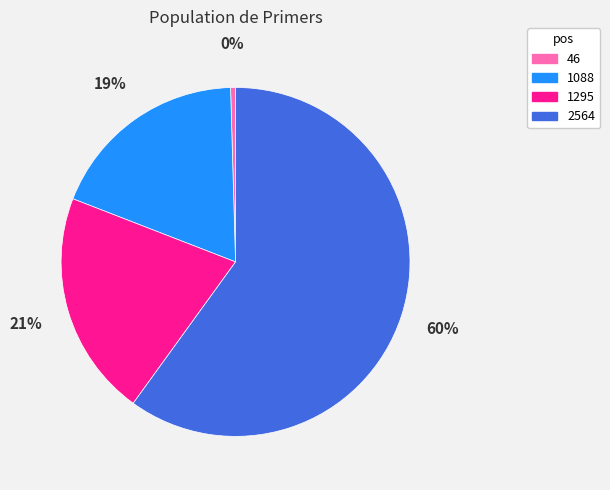

Which slice is the largest?

2564